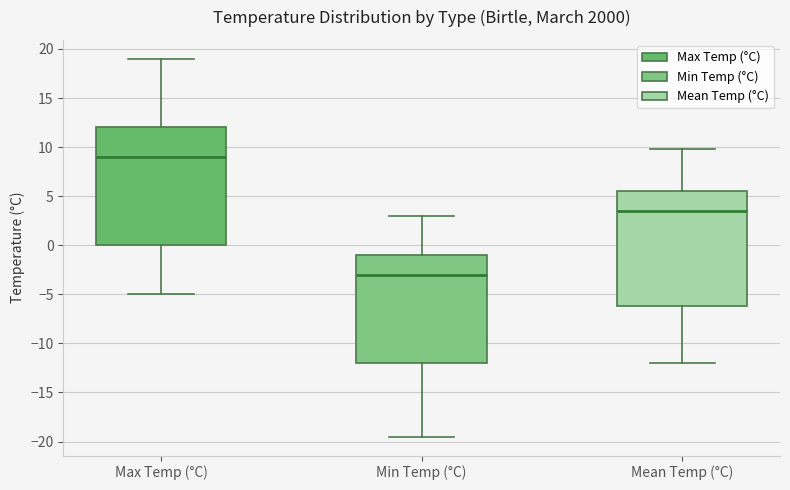

Which box's median line is the lowest?

Min Temp (°C)